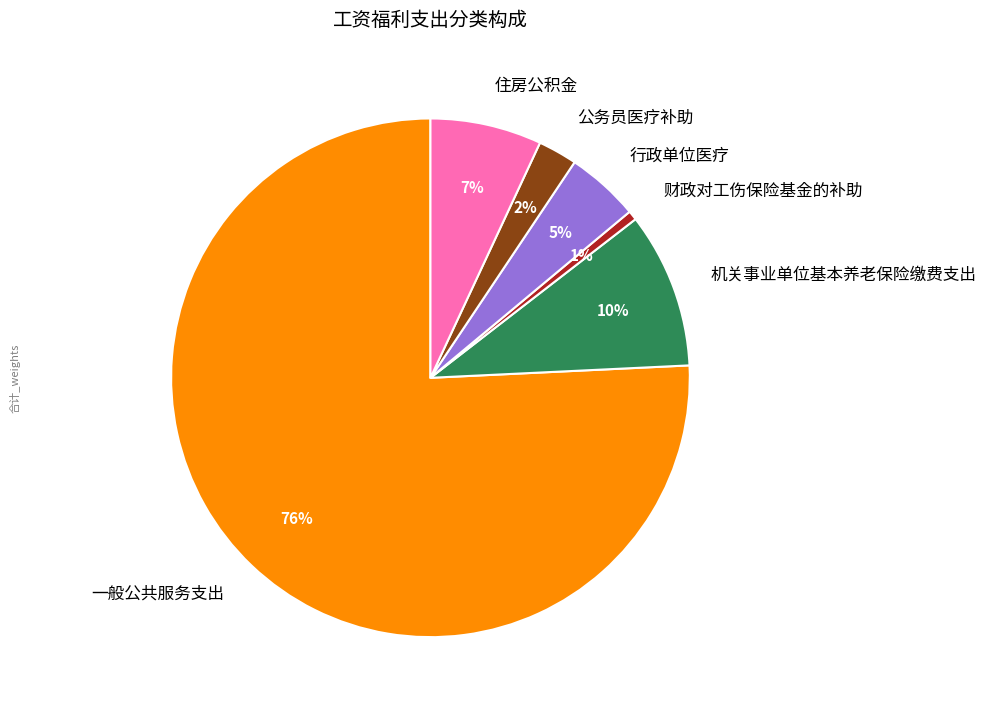

To the nearest percent, what is the combined percentage of 住房公积金 and 机关事业单位基本养老保险缴费支出?

17%